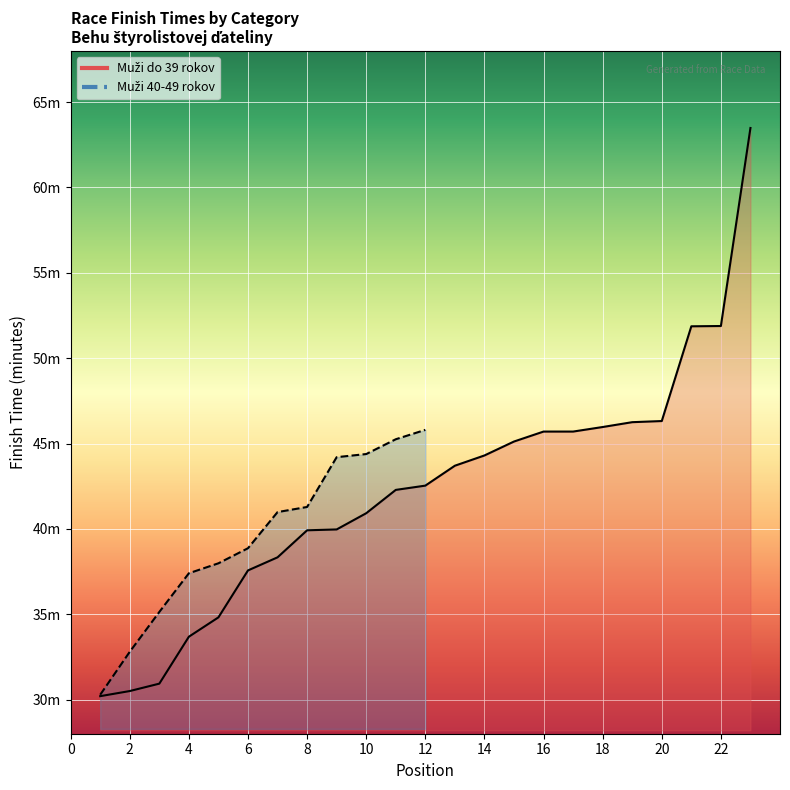

What is the difference between the values at 1 and 22?

21.7